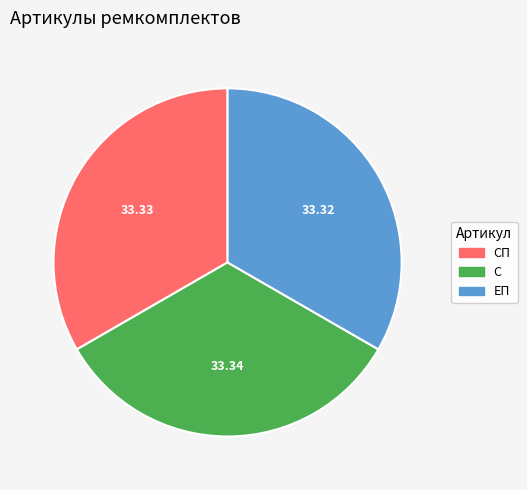

Is there a majority slice in this chart?

No